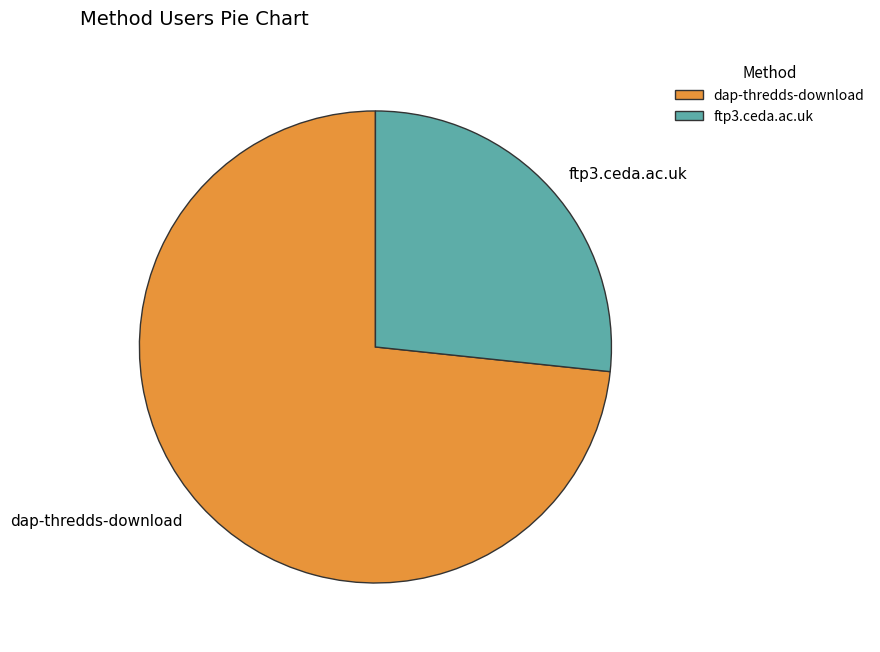

Between dap-thredds-download and ftp3.ceda.ac.uk, which is larger?

dap-thredds-download